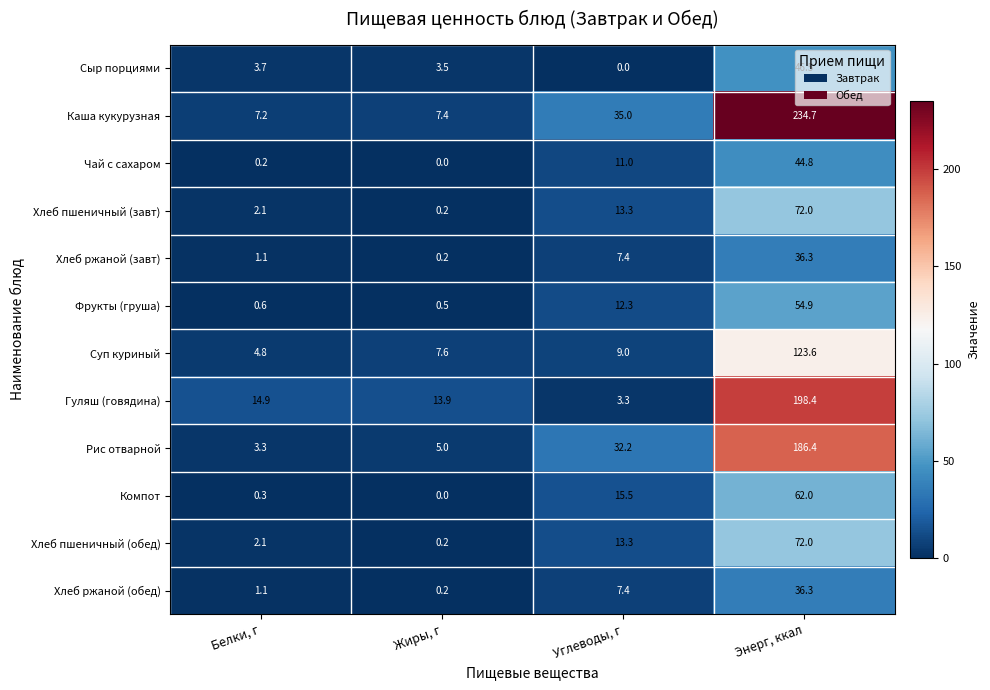

Where is Компот nearest to the value 31?

Углеводы, г